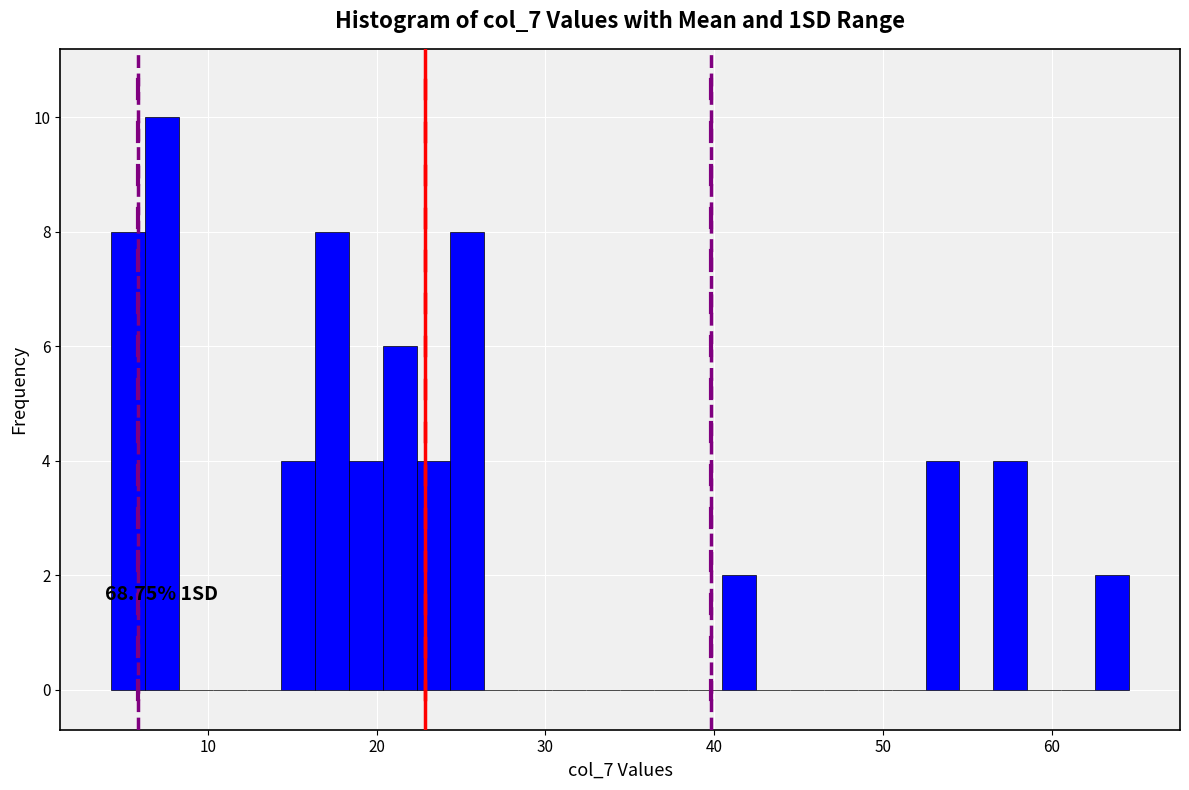

Around what value on the x-axis is the tallest bar? Give the approximate position of its centre, as read against the axis.

7